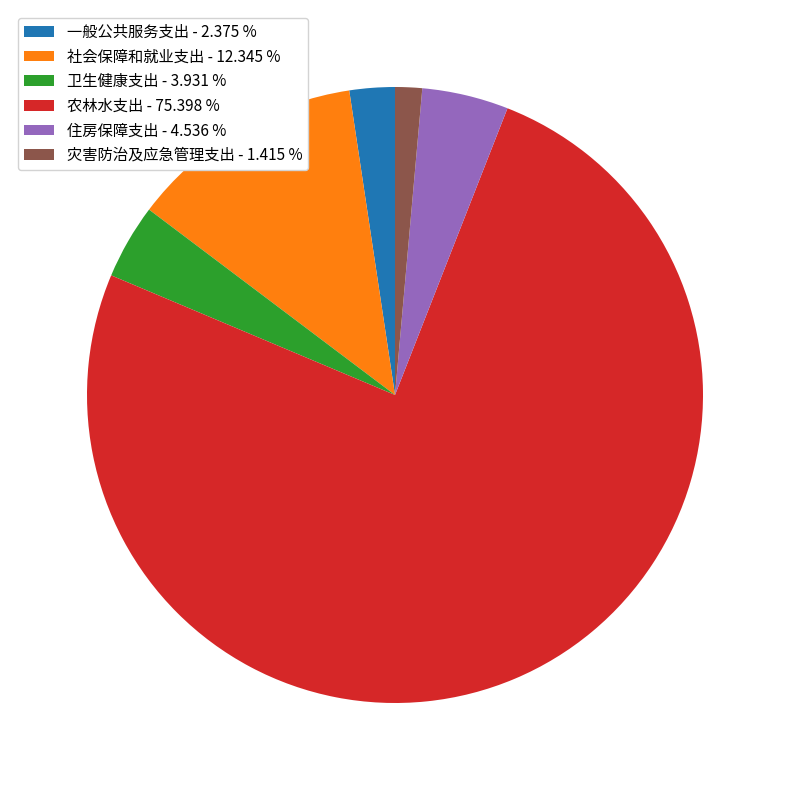

Is there a majority slice in this chart?

Yes